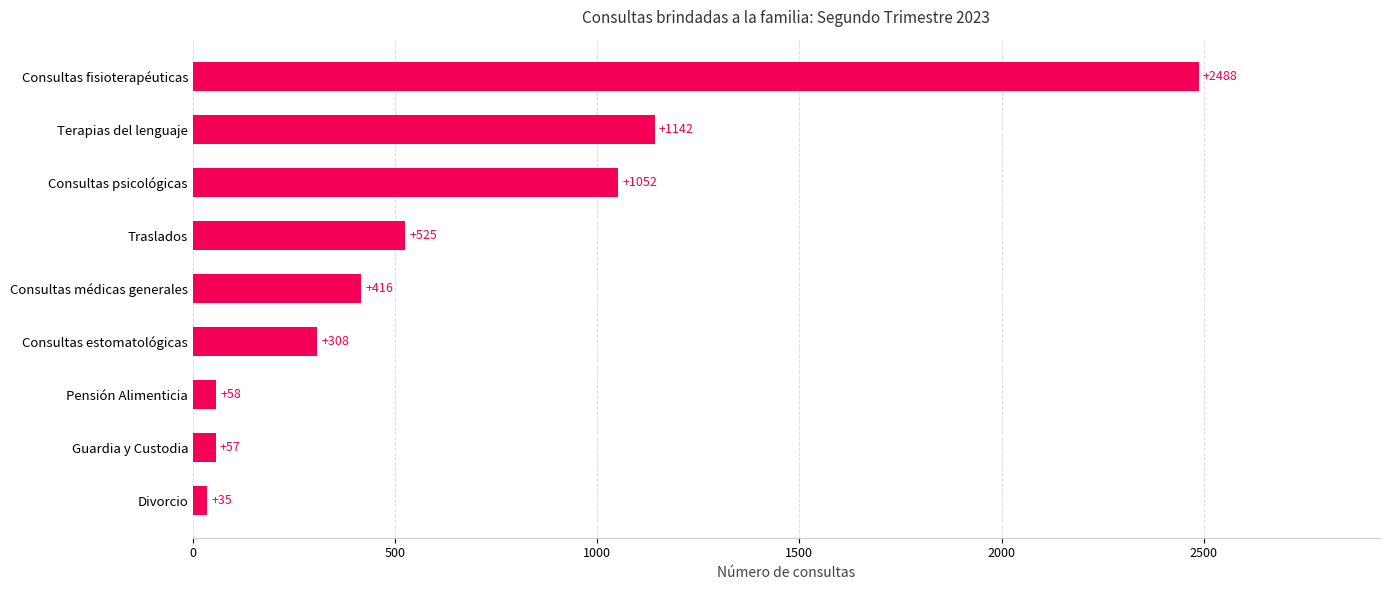

Count the number of data series in this chart.

1